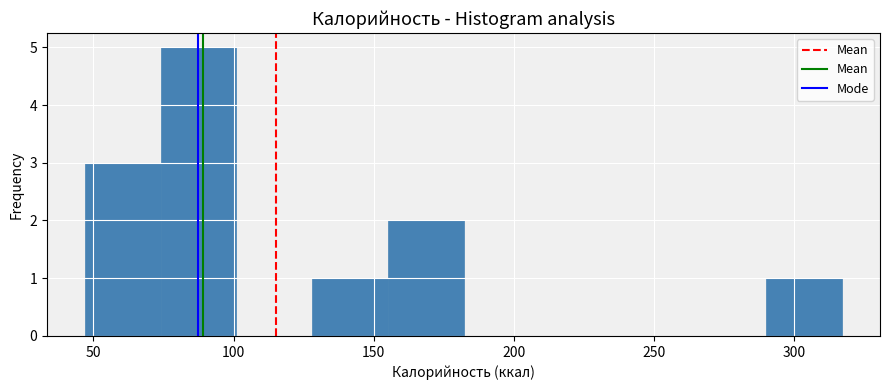

Which range on the x-axis has the tallest bar?

74 to 101